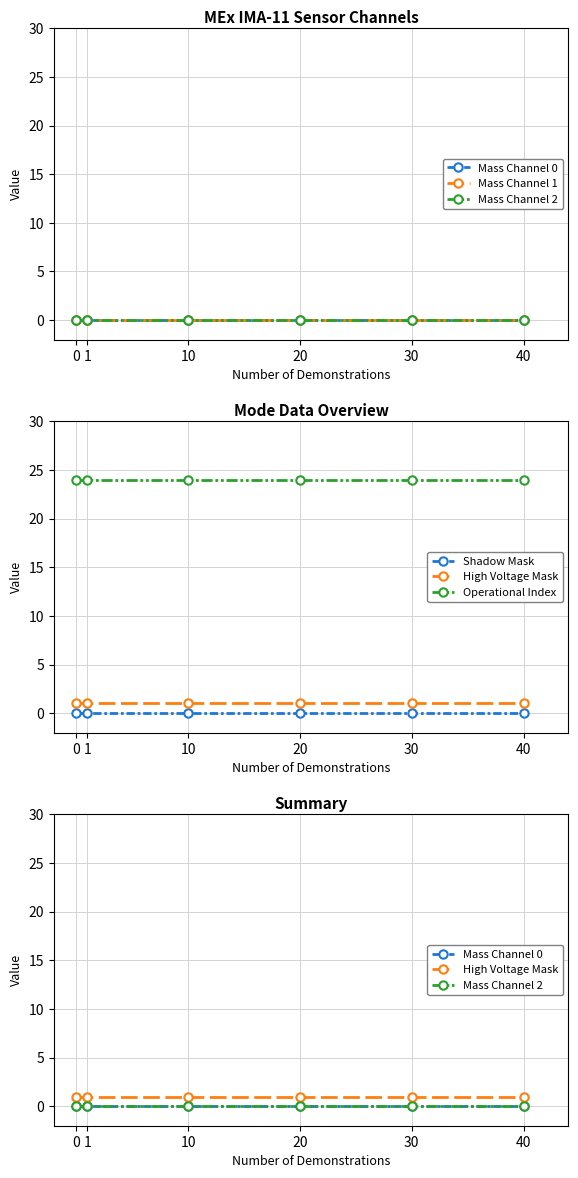

True or false: Shadow Mask and Mass Channel 1 intersect in this chart.

False